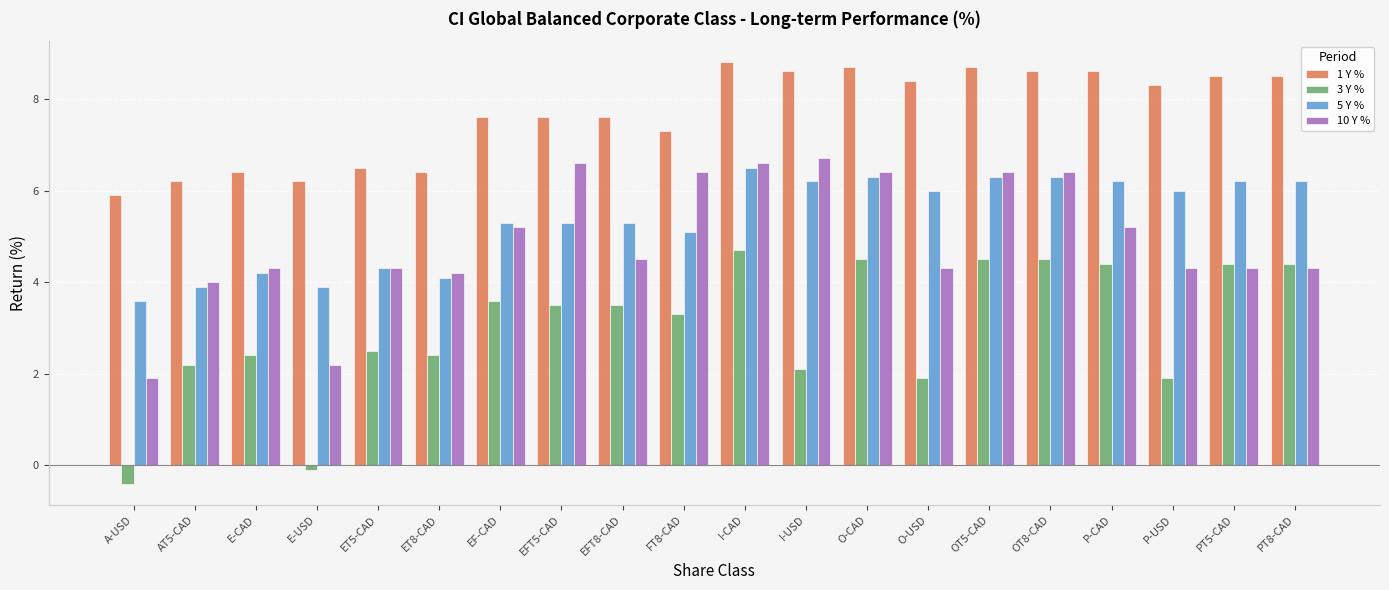

Reading left to right, extract all data points from this chart.

1 Y %: 5.9	6.2	6.4	6.2	6.5	6.4	7.6	7.6	7.6	7.3	8.8	8.6	8.7	8.4	8.7	8.6	8.6	8.3	8.5	8.5
3 Y %: -0.4	2.2	2.4	-0.1	2.5	2.4	3.6	3.5	3.5	3.3	4.7	2.1	4.5	1.9	4.5	4.5	4.4	1.9	4.4	4.4
5 Y %: 3.6	3.9	4.2	3.9	4.3	4.1	5.3	5.3	5.3	5.1	6.5	6.2	6.3	6.0	6.3	6.3	6.2	6.0	6.2	6.2
10 Y %: 1.9	4.0	4.3	2.2	4.3	4.2	5.2	6.6	4.5	6.4	6.6	6.7	6.4	4.3	6.4	6.4	5.2	4.3	4.3	4.3